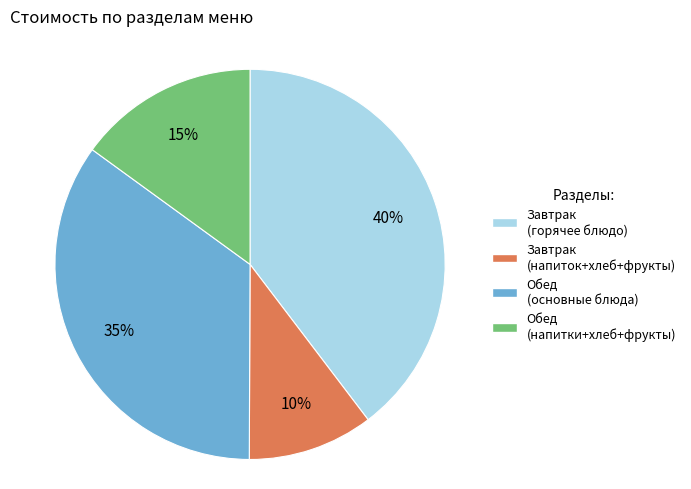

Is there a majority slice in this chart?

No